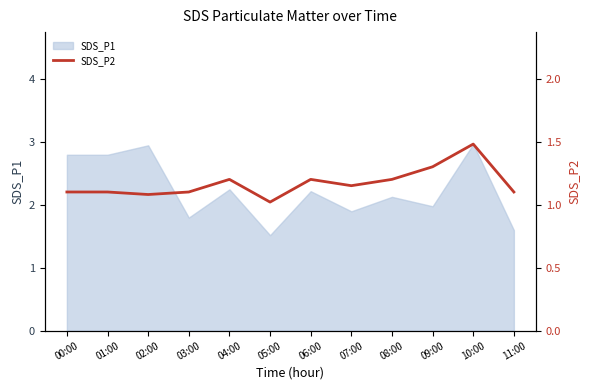

Is it true that SDS_P1 equals 0.7 at 03:00?

False